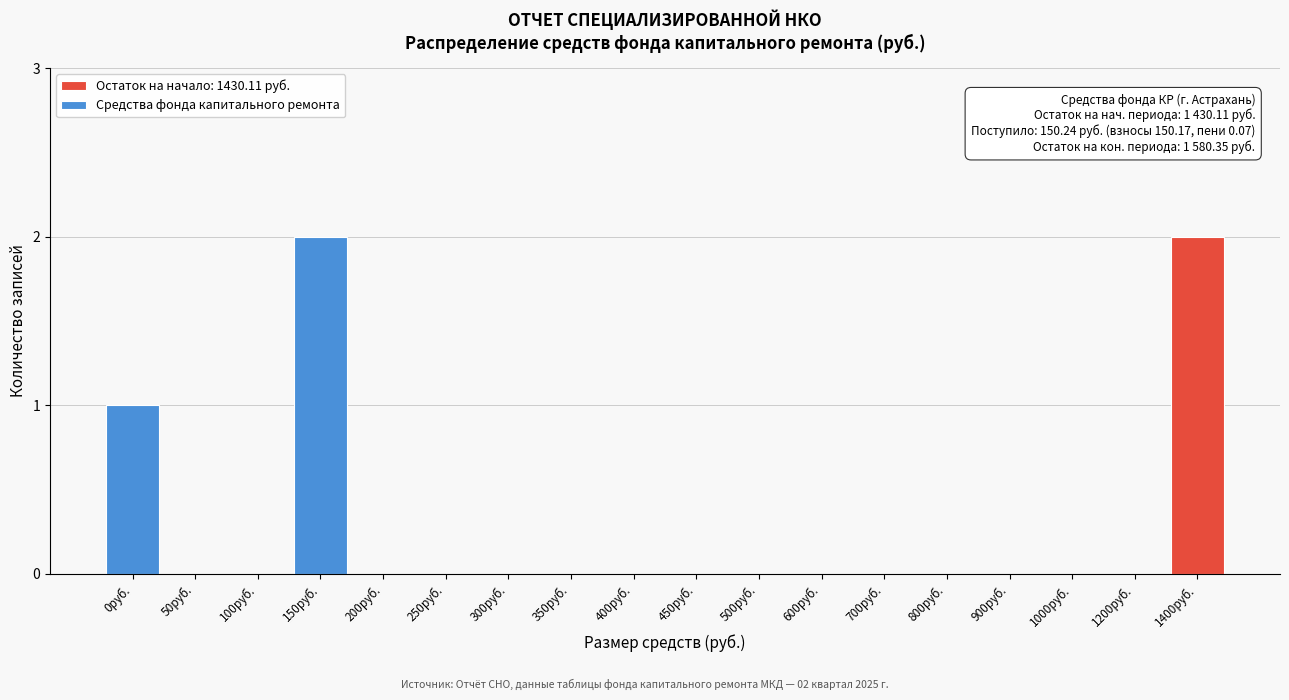

Reading left to right, what are all the values shown in this chart?

0руб.=1	50руб.=0	100руб.=0	150руб.=2	200руб.=0	250руб.=0	300руб.=0	350руб.=0	400руб.=0	450руб.=0	500руб.=0	600руб.=0	700руб.=0	800руб.=0	900руб.=0	1000руб.=0	1200руб.=0	1400руб.=2